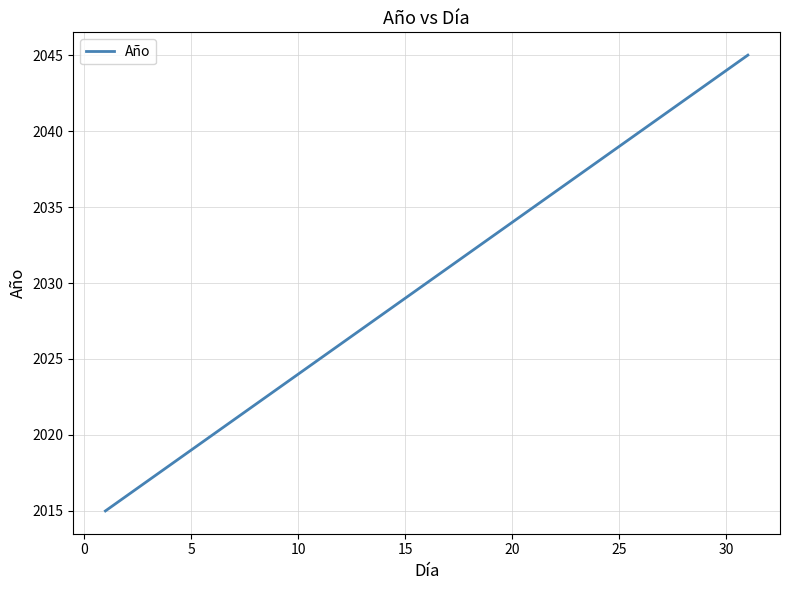

What is the greatest value displayed?

2045